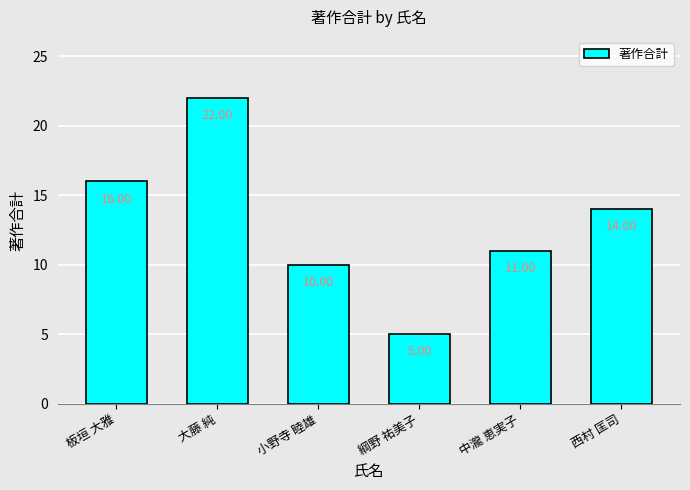

What is the label of the 1st bar from the left?

板垣 大雅